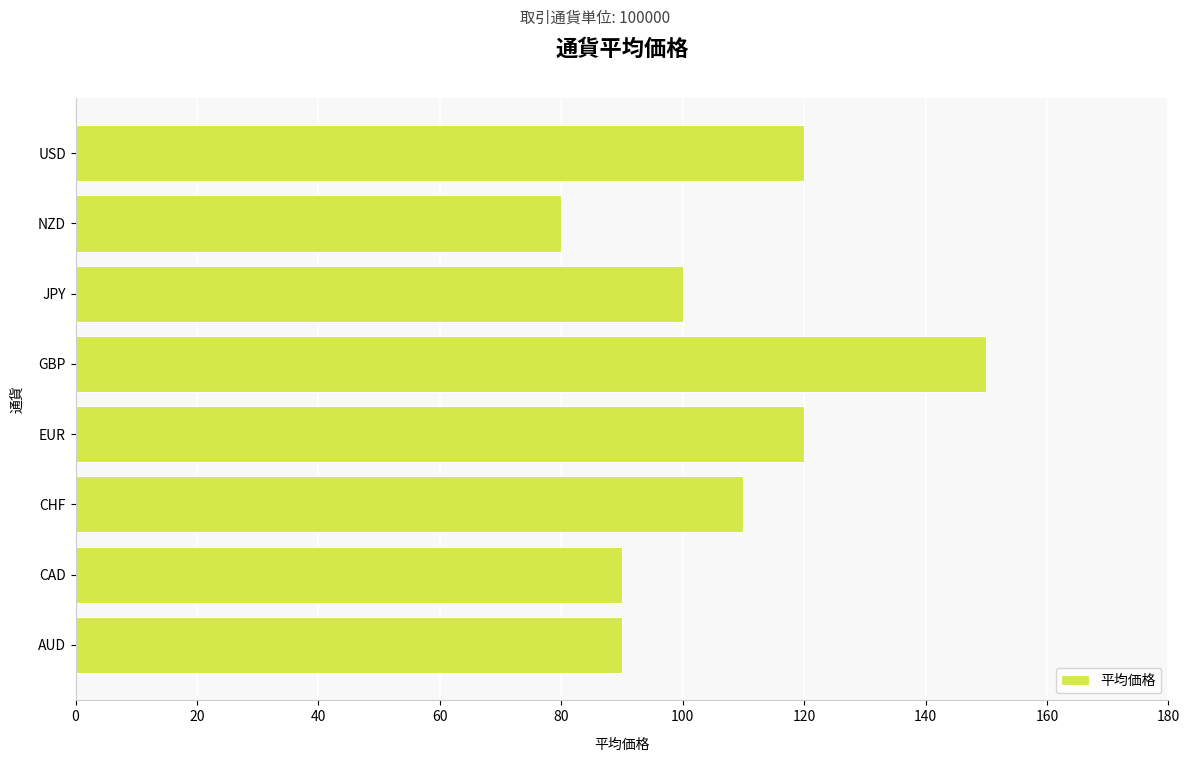

Which has a higher value, NZD or CAD?

CAD